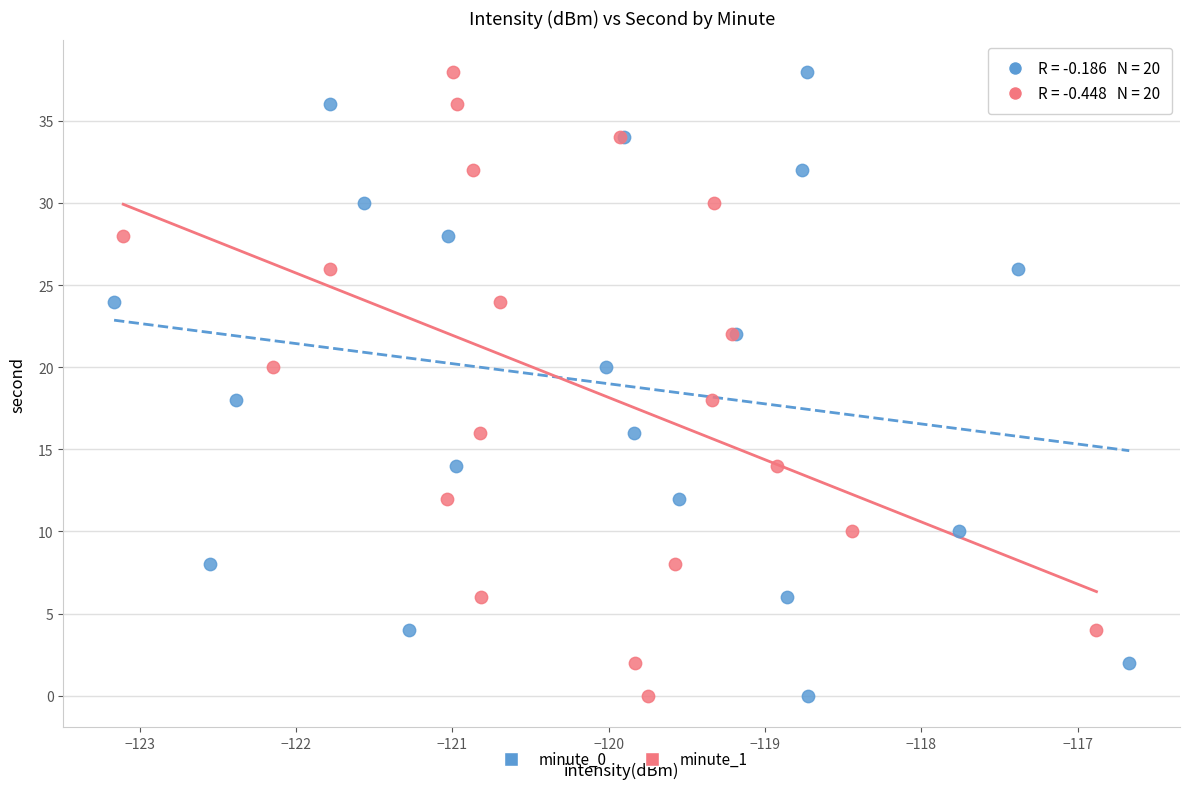

What are all the series names shown in the legend?

minute_0, minute_1